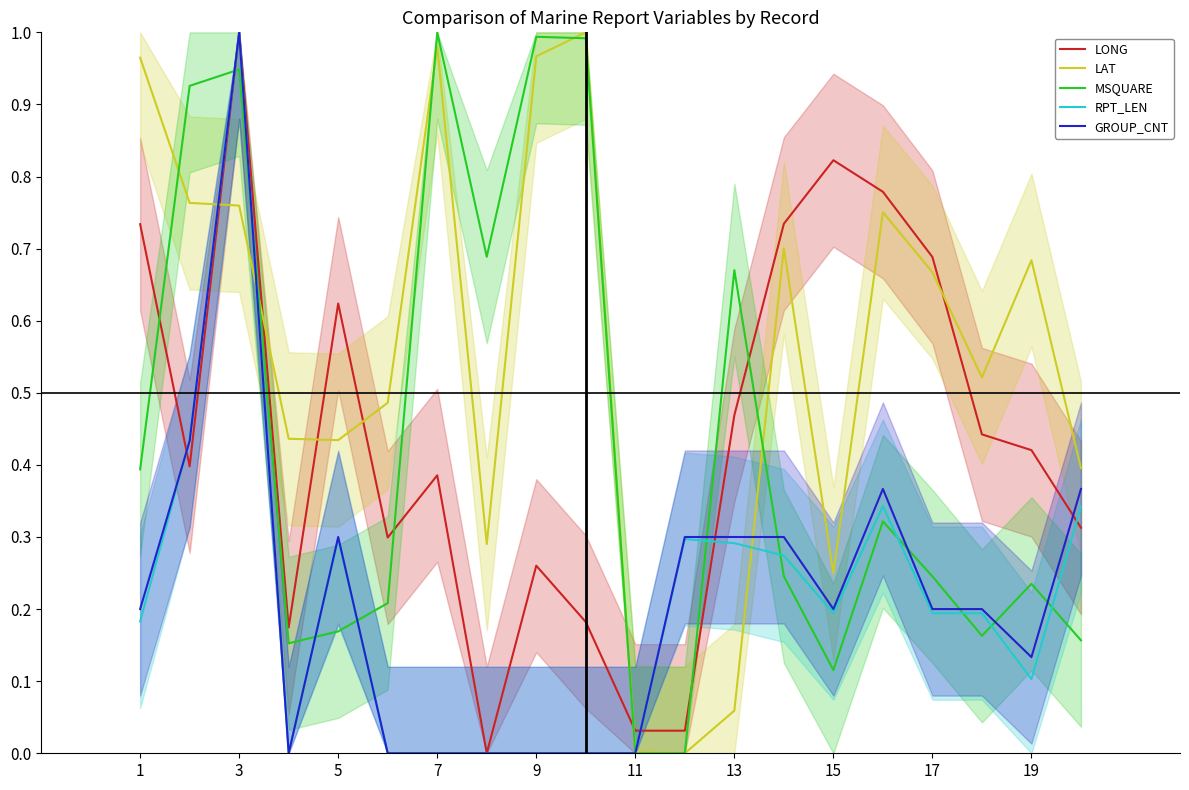

What is the sum of all LONG values?

8.8